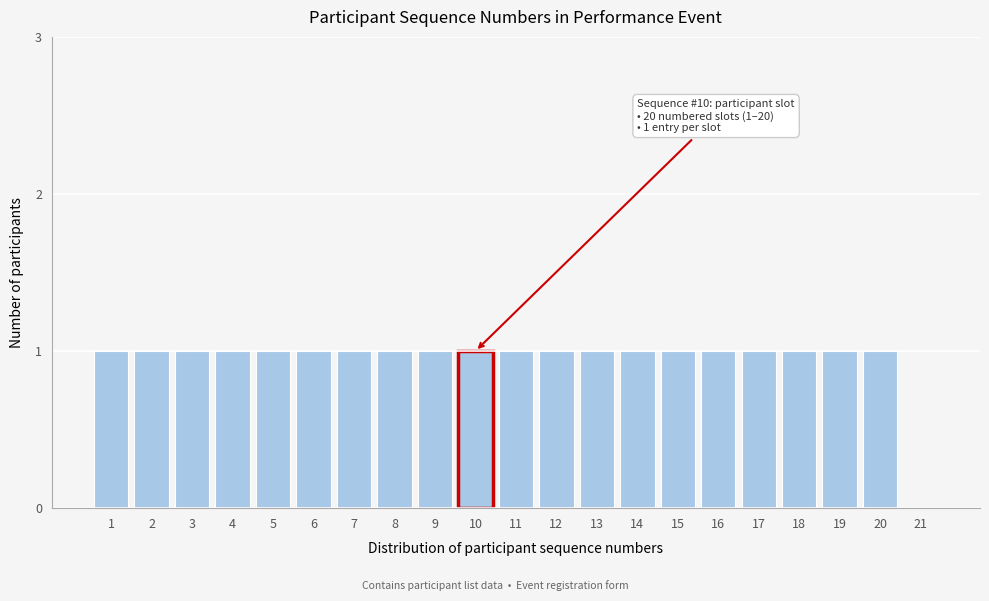

Reading left to right, extract all data points from this chart.

1=1	2=1	3=1	4=1	5=1	6=1	7=1	8=1	9=1	10=1	11=1	12=1	13=1	14=1	15=1	16=1	17=1	18=1	19=1	20=1	21=0